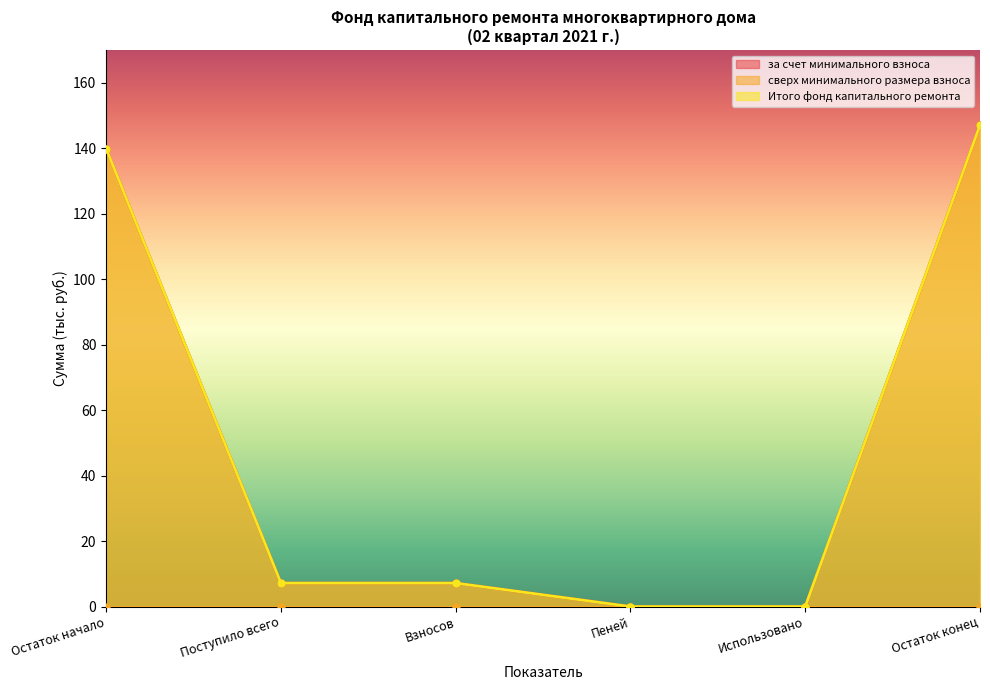

At how many categories does at least one series exceed 82?

2